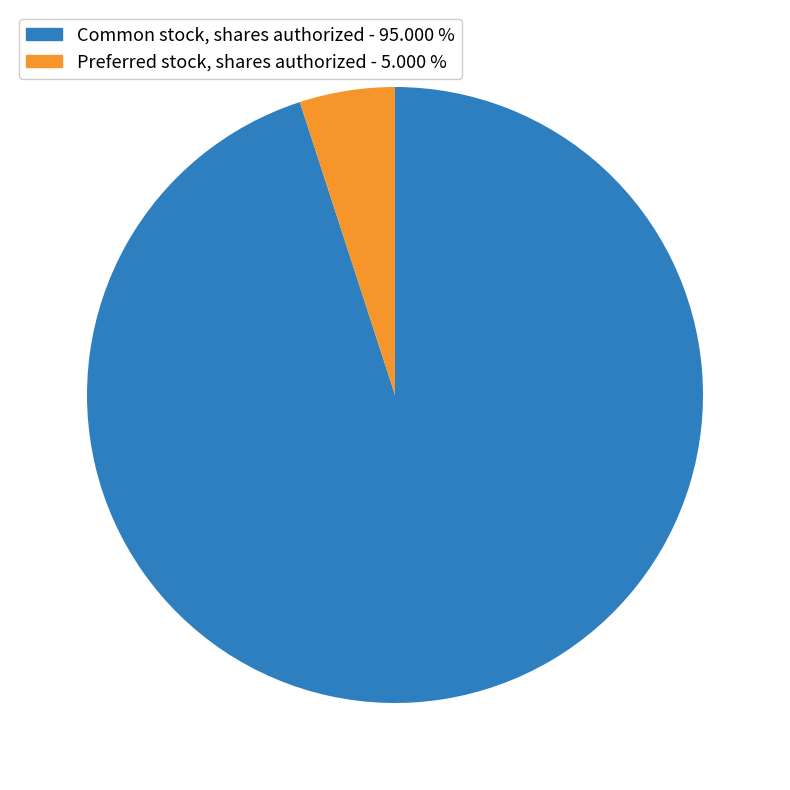

Count the number of slices in the pie.

2